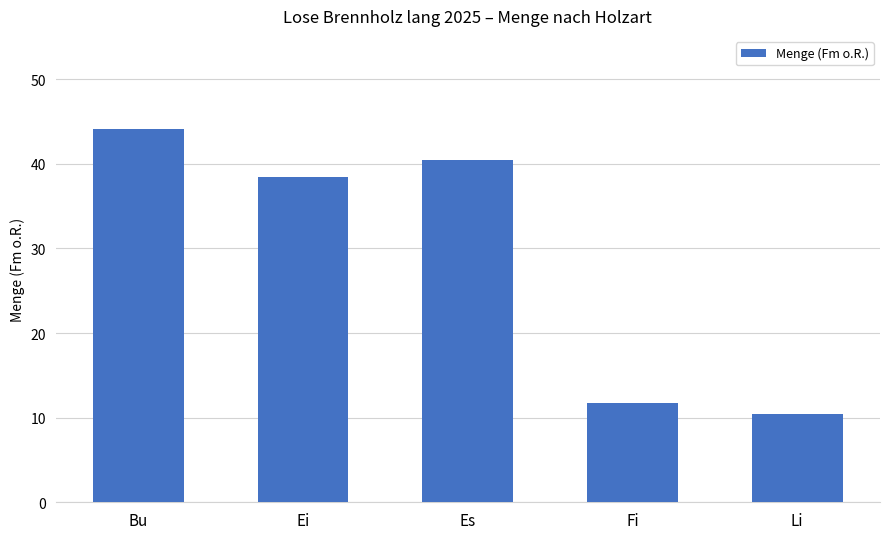

What is the sum of the values at Ei and Es?

78.9